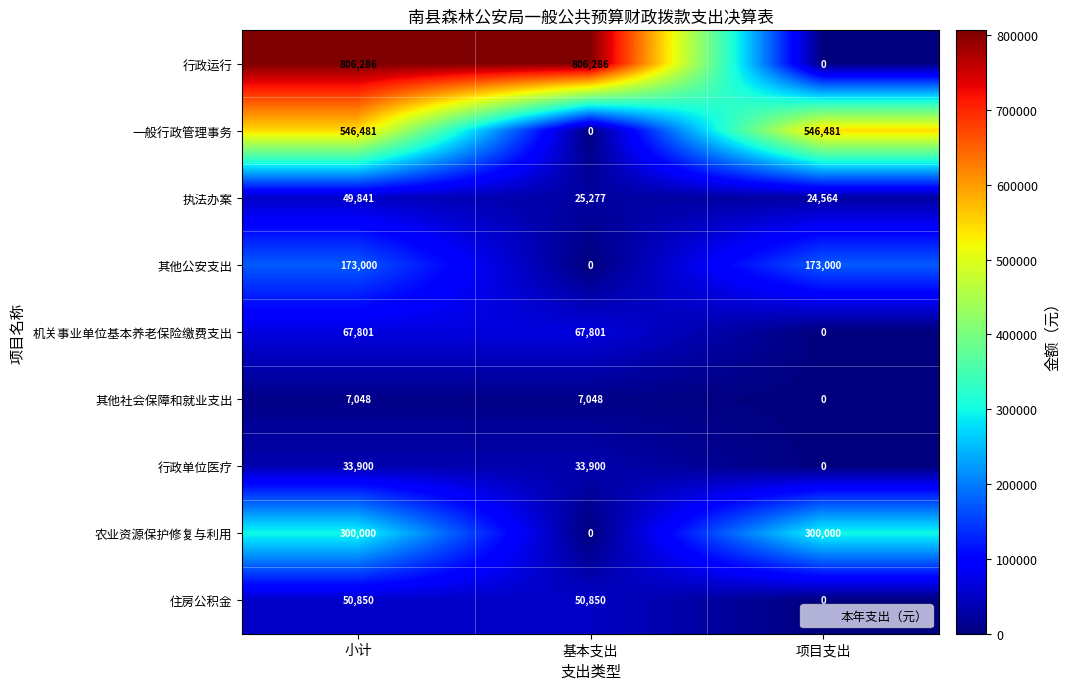

Is it true that 行政运行 equals 806286 at 小计?

True